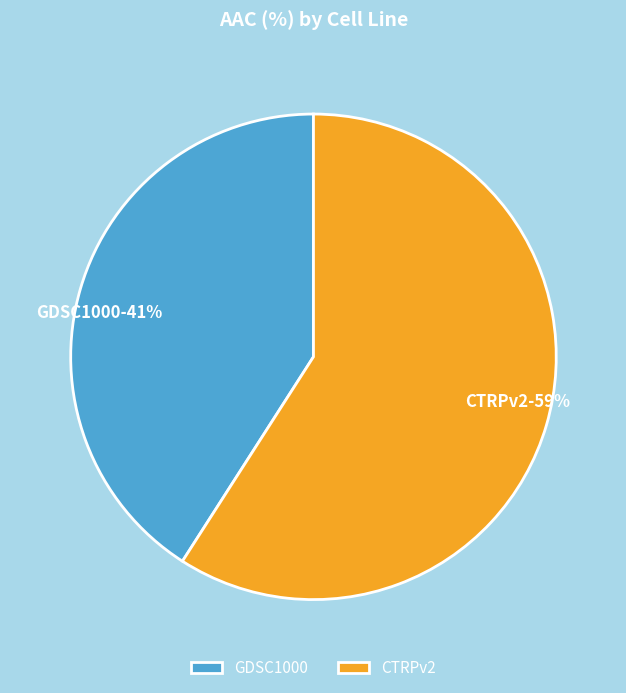

How many slices are in this pie chart?

2